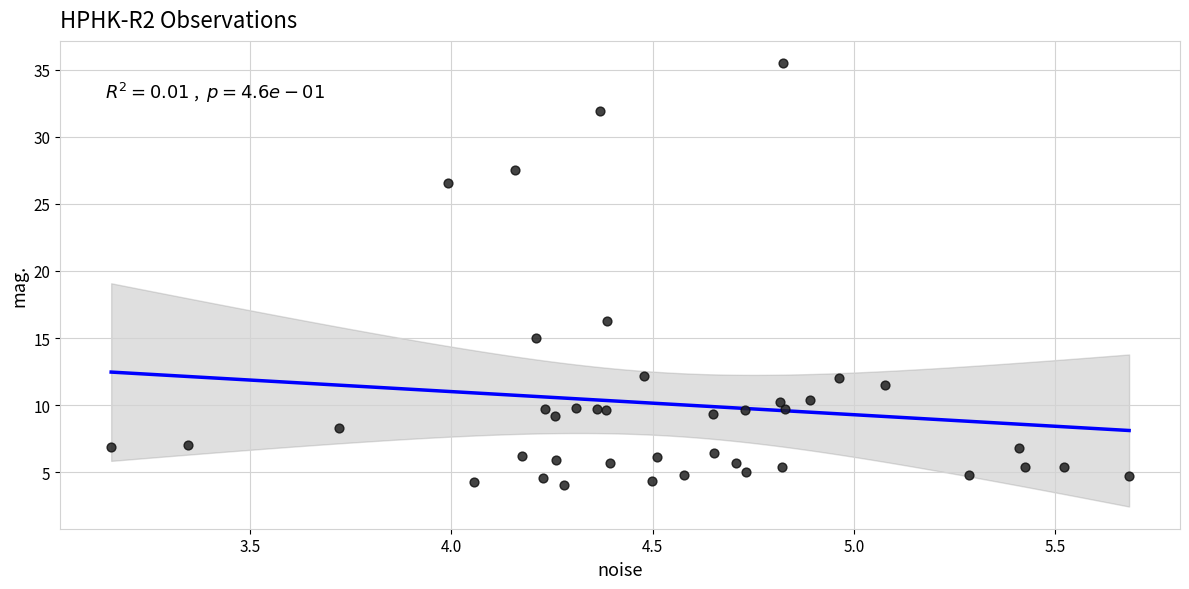

What Y value in the scatter plot is closest to 19?

16.2